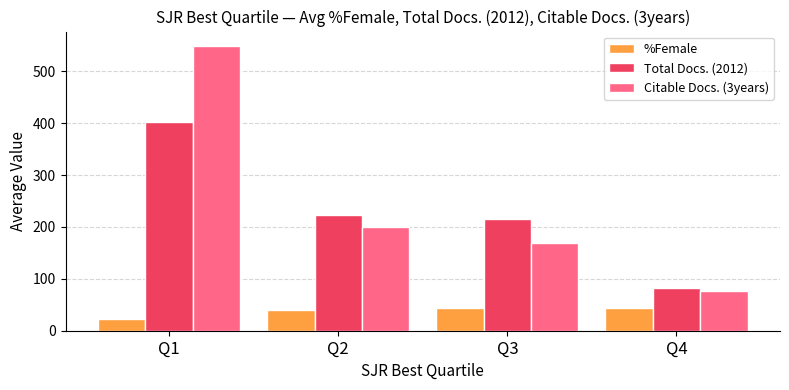

What is the sum of the Citable Docs. (3years) values at Q2 and Q1?

749.3